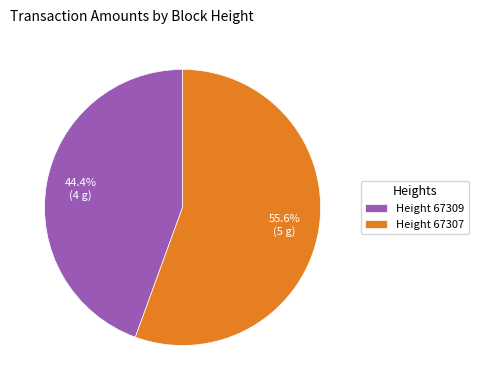

How much of the chart is everything except Height 67309?

55.6%